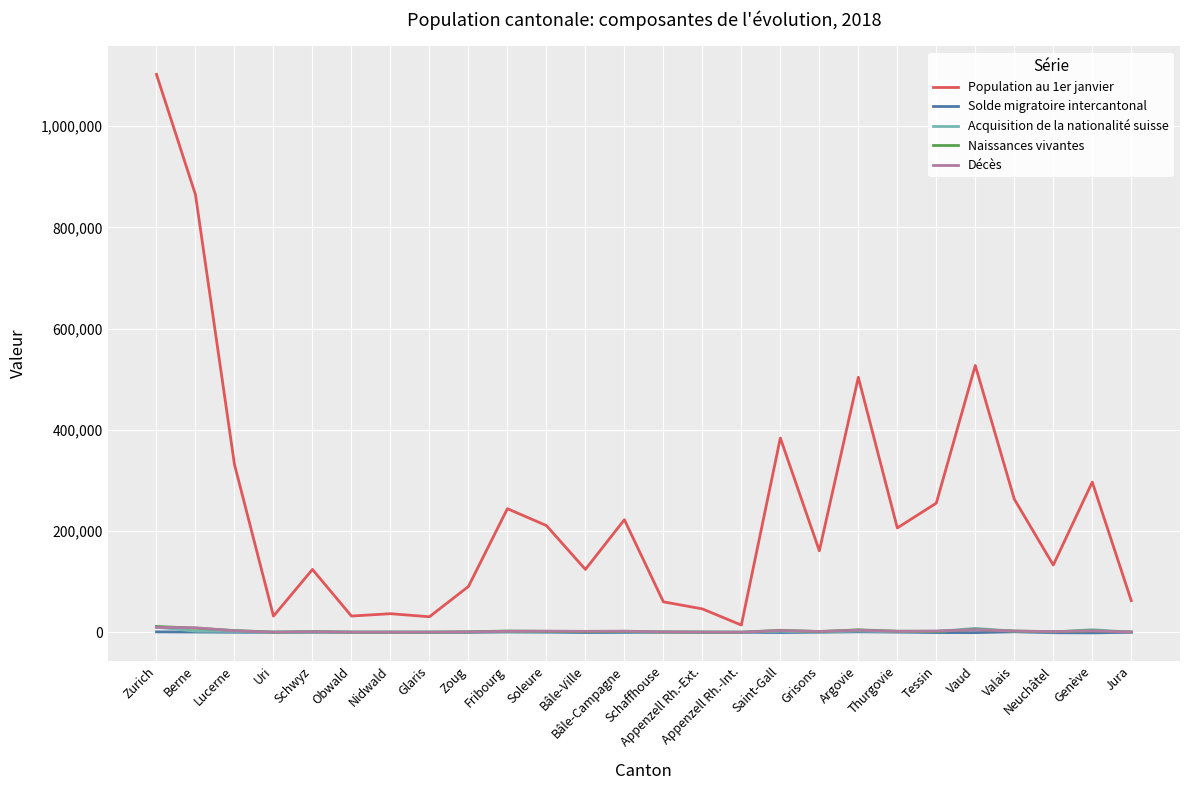

What is the sum of all Naissances vivantes values?

61650